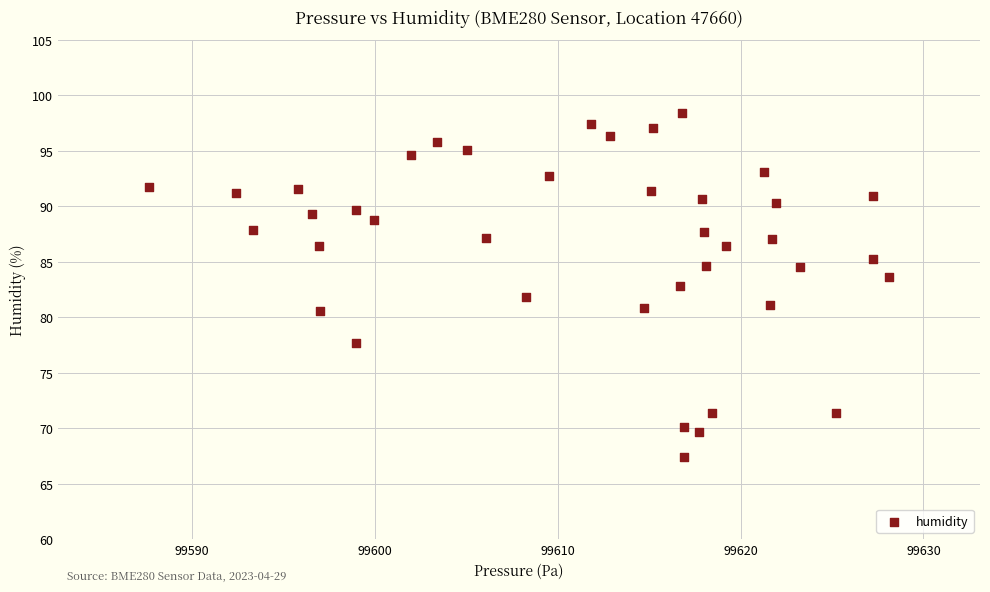

What is the range of X values (max minus min)?

40.4